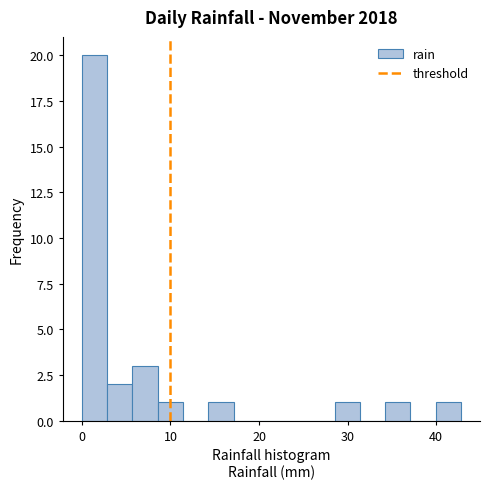

Read against the x-axis, roughly where is the centre of the tallest bar?

1